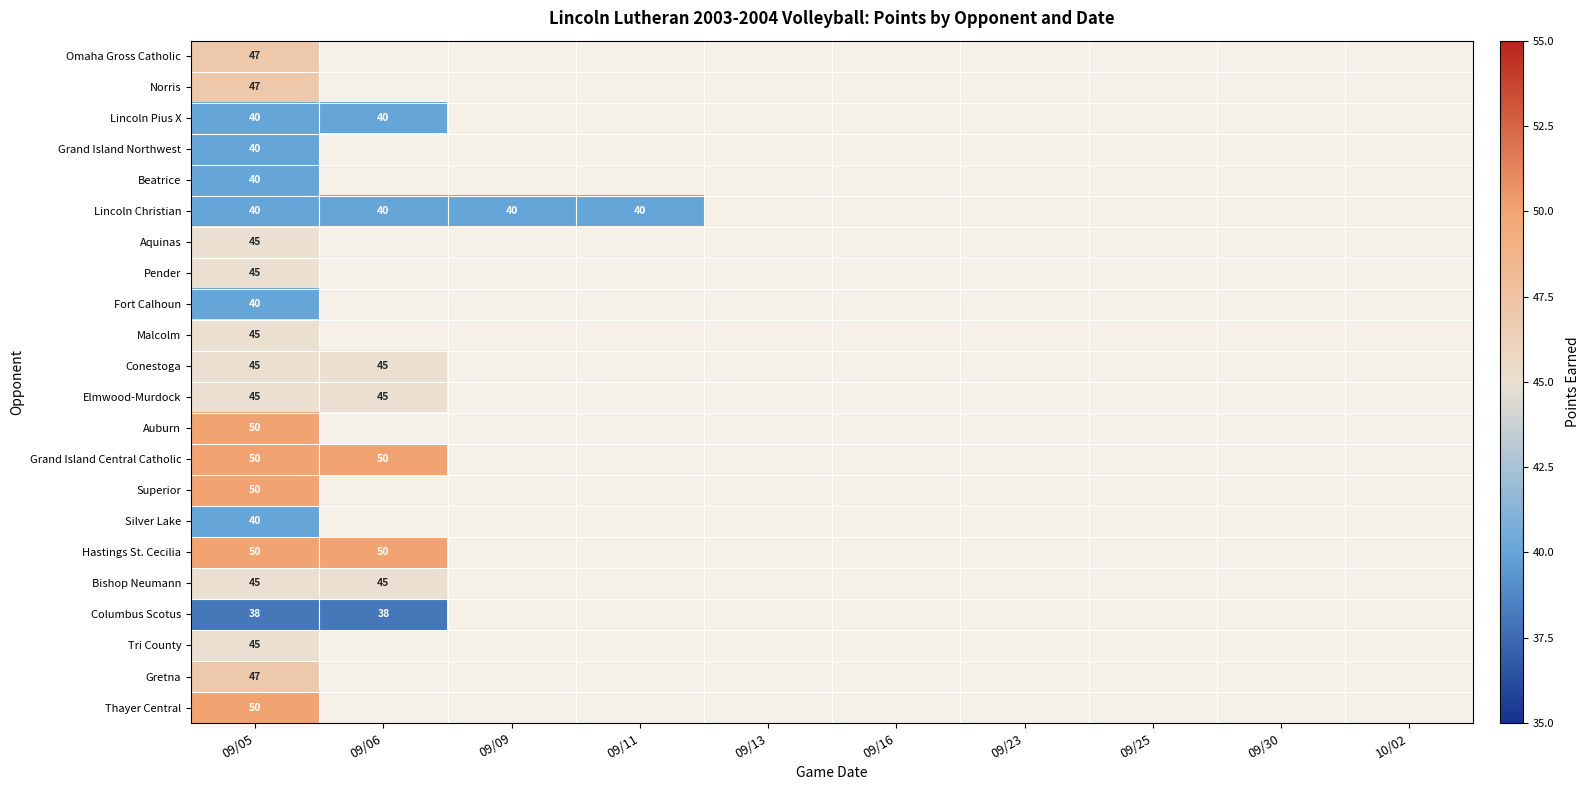

At how many categories does at least one series exceed 48?

2